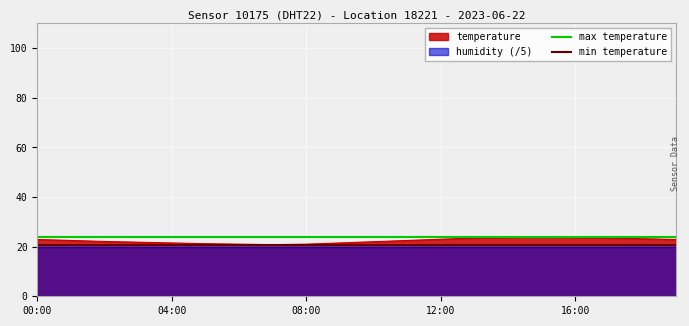

The temperature series shows 11.5 at 16:00. True or false?

False